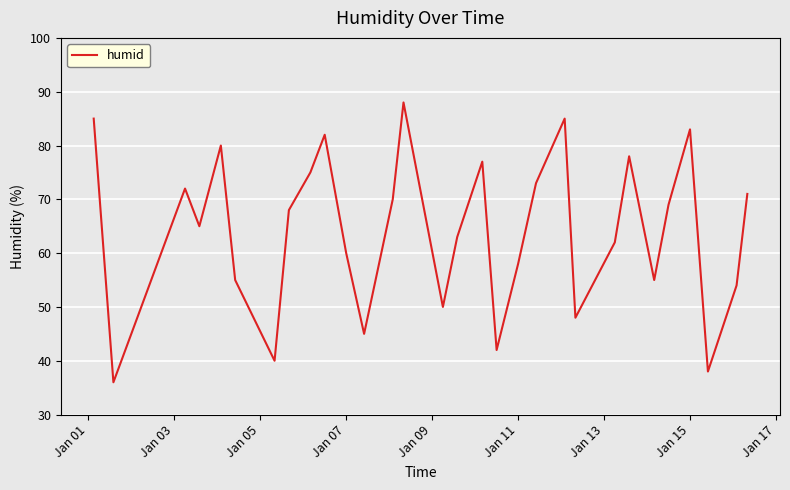

What is the maximum value shown in the chart?

88